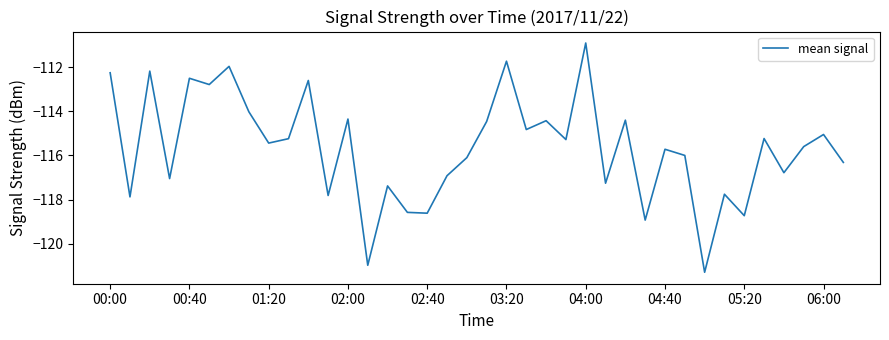

What is the difference between the maximum and minimum values?

10.4